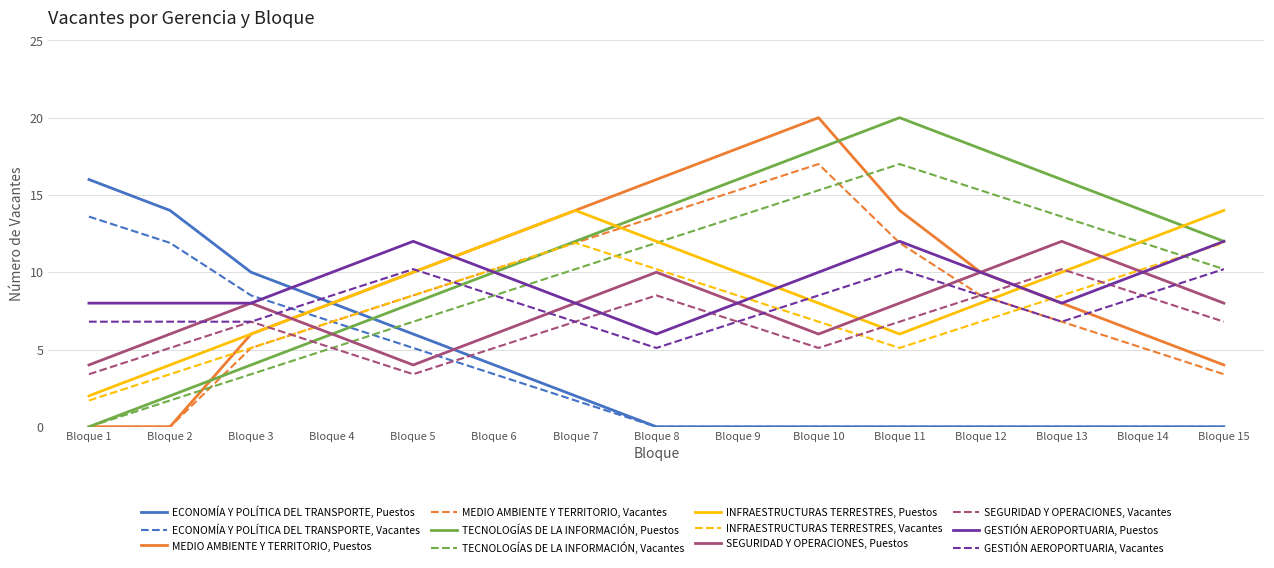

What is the difference between the highest and lowest values at Bloque 2?

14.0